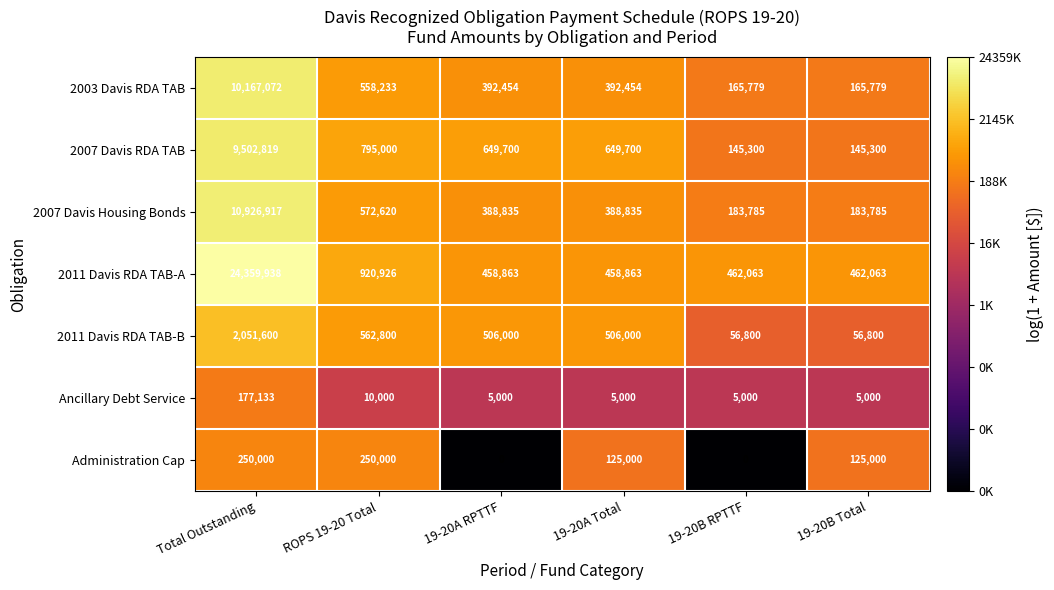

What is the spread (max minus min) of values at 19-20B RPTTF?

462063